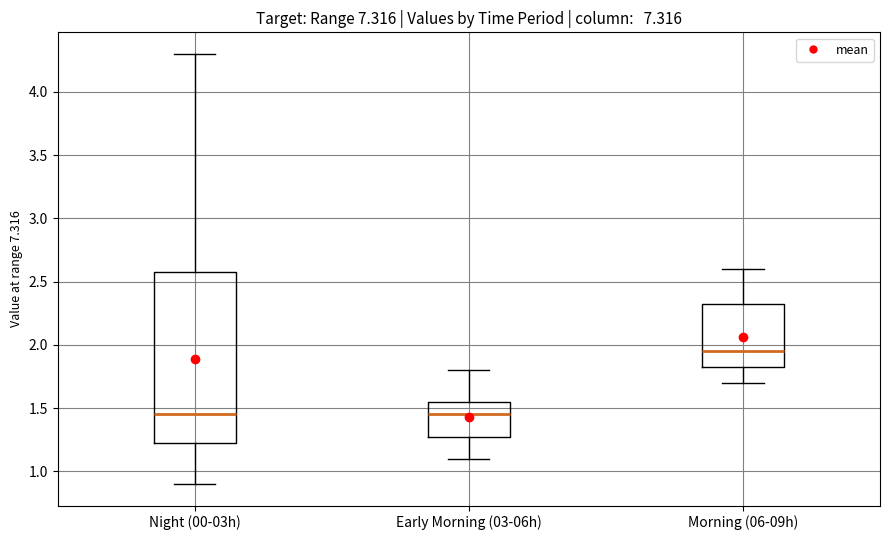

Reading left to right, read every box against the y-axis: the position of its median line, the range the box covers, and the ends of its whiskers. The values are not printed on the chart, so give them approximately, as read against the axis.

Night (00-03h): median 1.45, box 1.25 to 2.60, whiskers 0.90 to 4.30
Early Morning (03-06h): median 1.45, box 1.30 to 1.55, whiskers 1.10 to 1.80
Morning (06-09h): median 1.95, box 1.85 to 2.35, whiskers 1.70 to 2.60